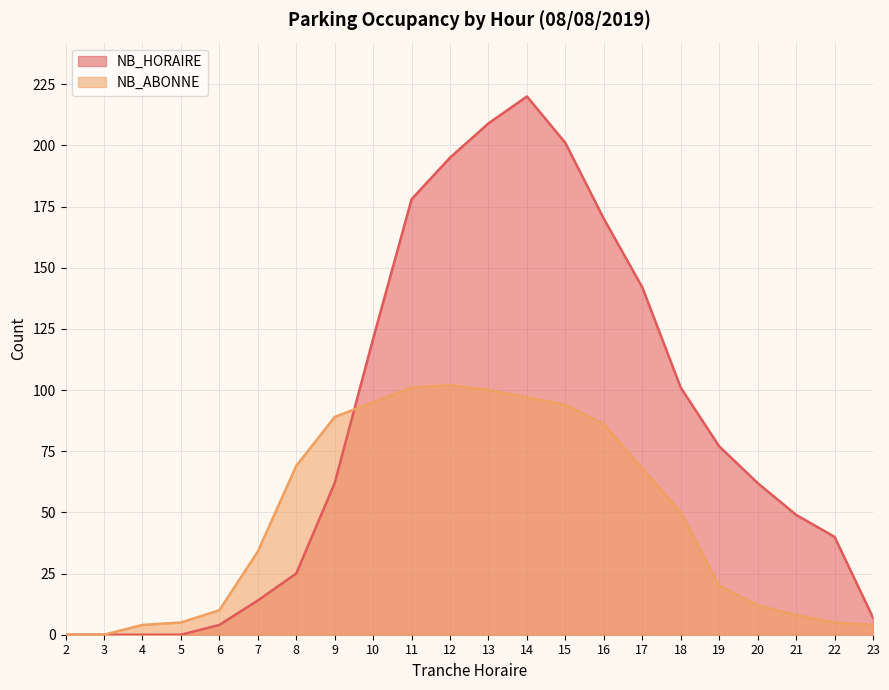

How many values in NB_ABONNE are above zero?

20